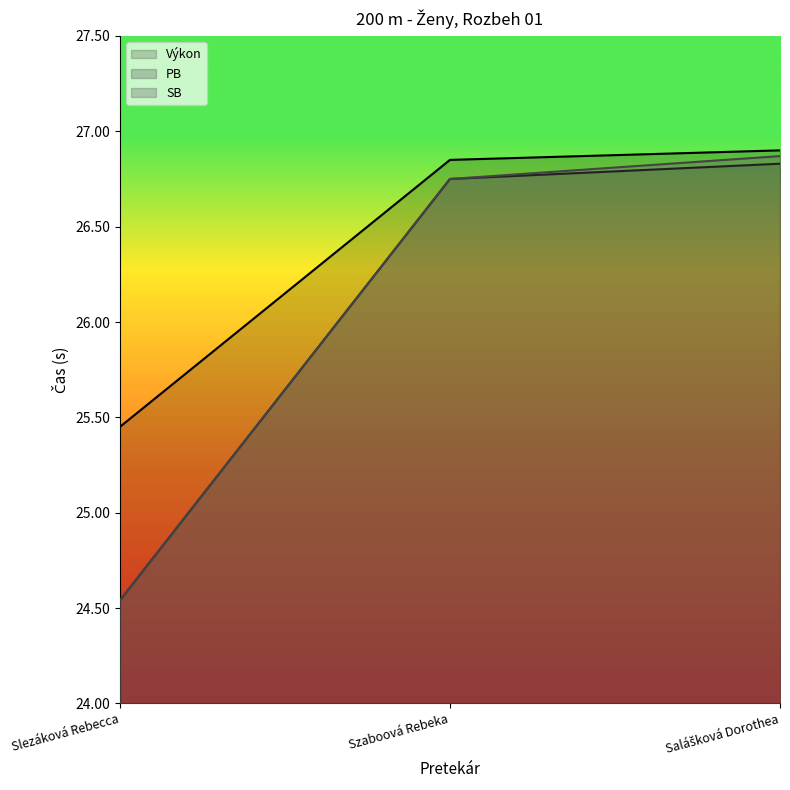

What are all the series names shown in the legend?

Výkon, PB, SB